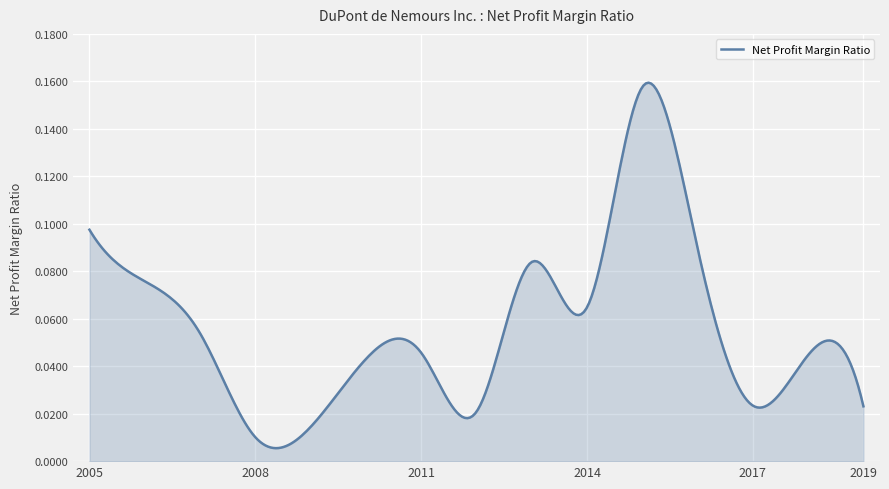

Does the chart display data point markers on the line(s)?

No